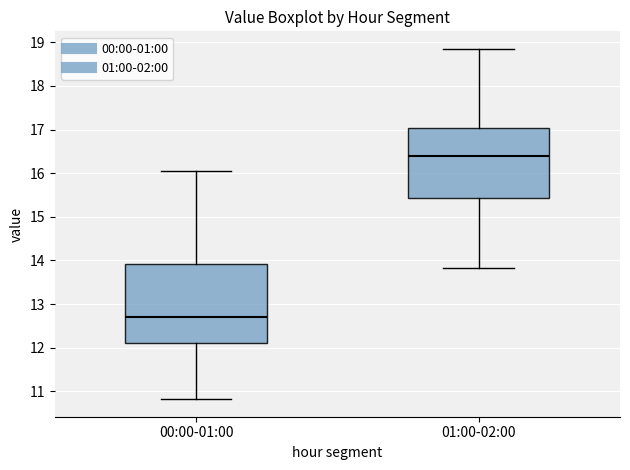

Which box is the tallest, from its lower edge to its upper edge?

00:00-01:00